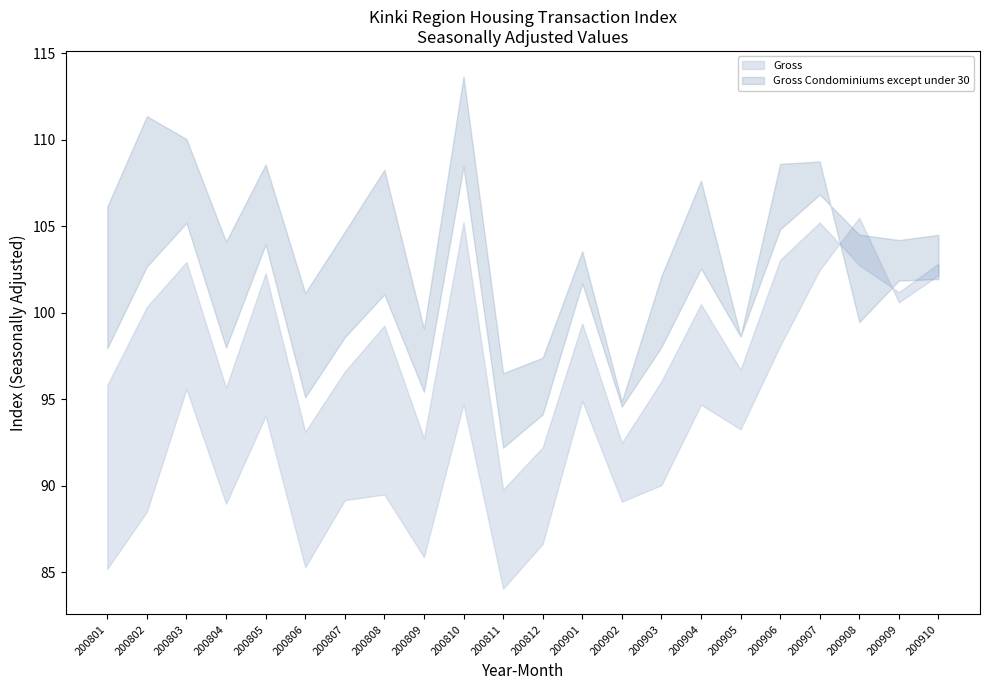

List the labels in order of Gross Condominiums except under 30 value, largest first.

200810, 200907, 200803, 200906, 200908, 200910, 200909, 200805, 200802, 200904, 200901, 200808, 200905, 200807, 200903, 200804, 200801, 200809, 200806, 200902, 200812, 200811